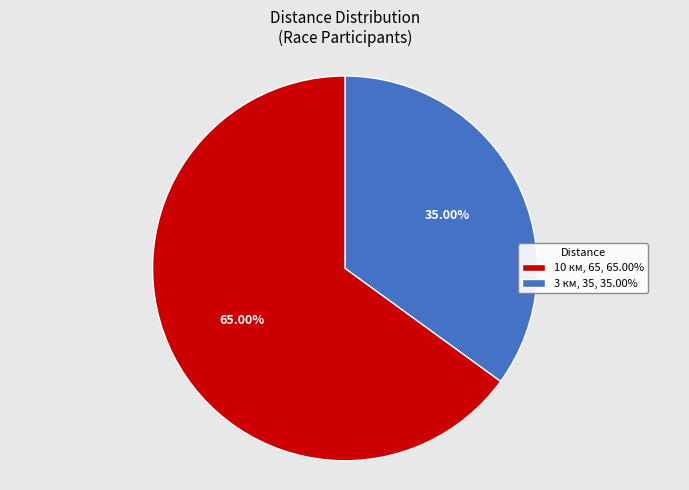

To the nearest percent, what is the average slice percentage?

50%